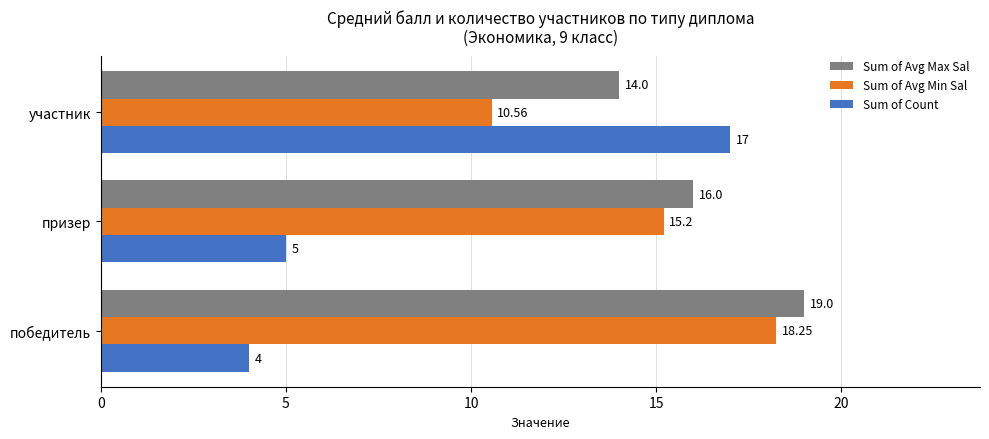

Rank the series at участник from highest to lowest value.

Sum of Count, Sum of Avg Max Sal, Sum of Avg Min Sal